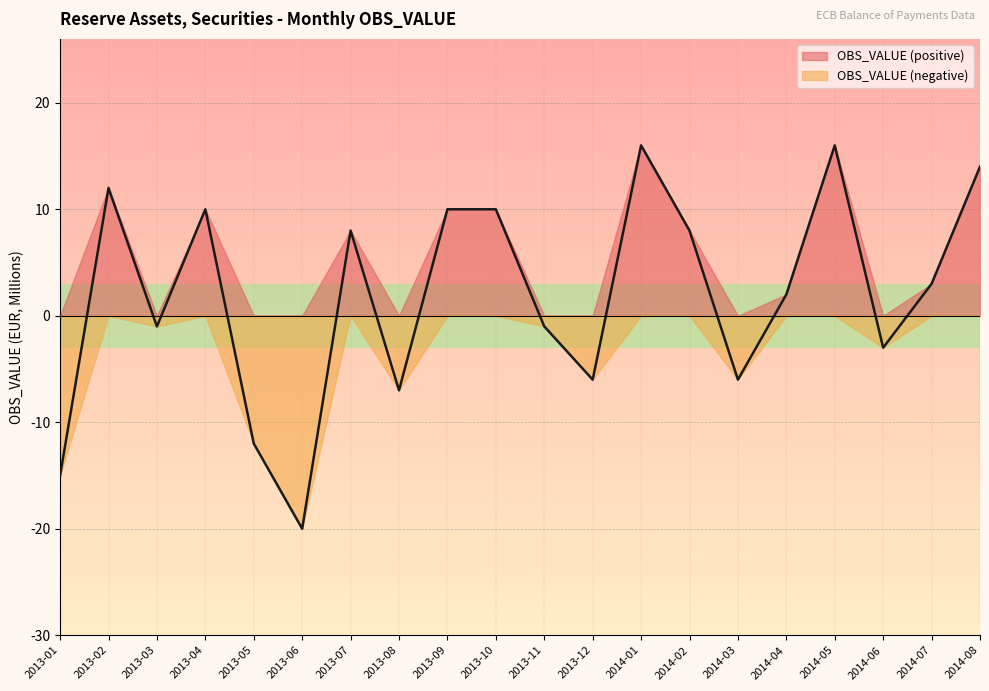

Count the number of values greater than 3.

9